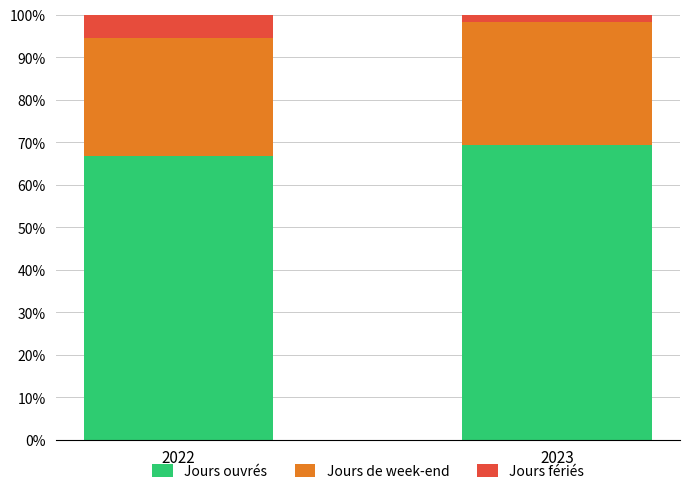

The Jours ouvrés series shows 112.5 at 2023. True or false?

False